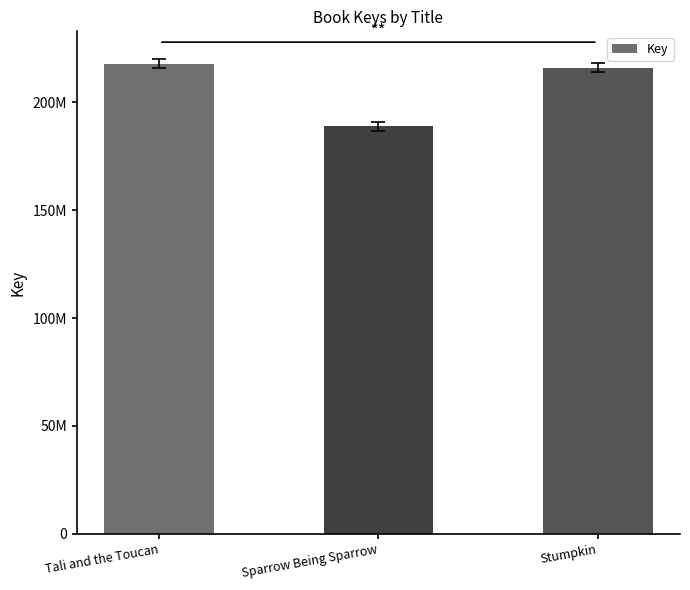

True or false: the data shows 390783607 at Tali and the Toucan.

False